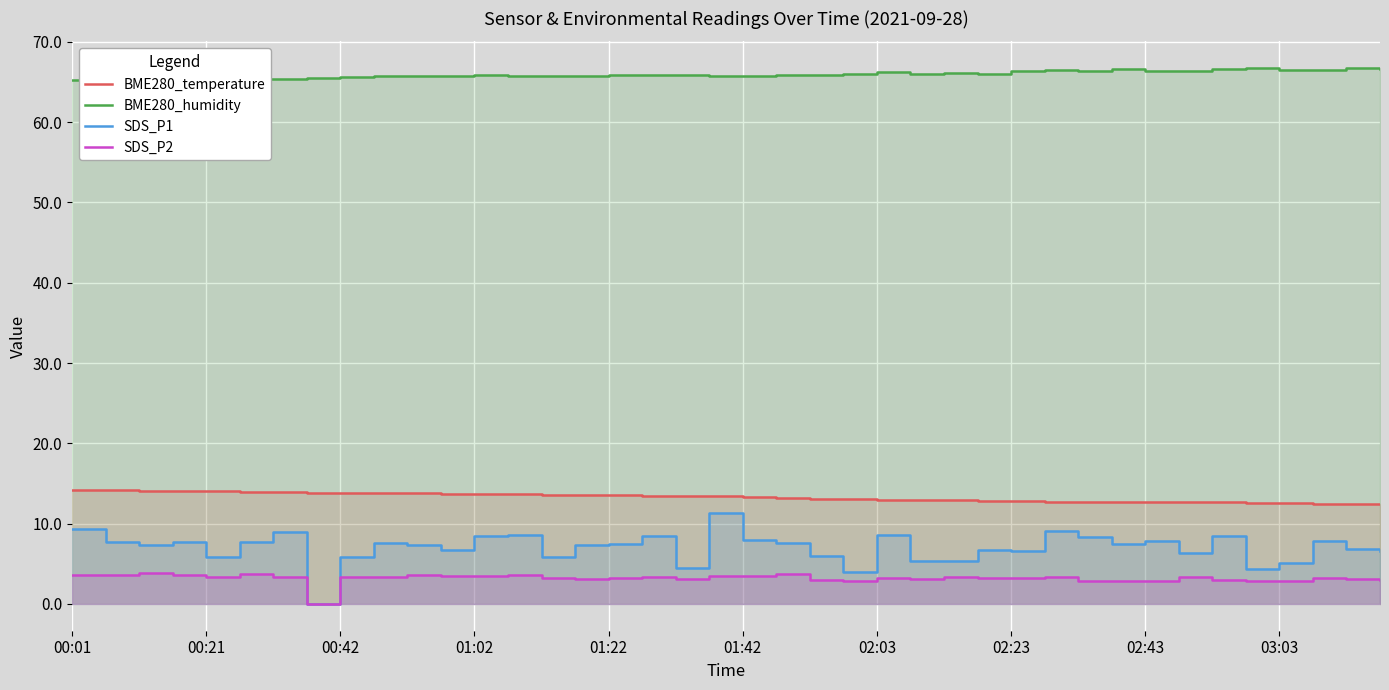

The BME280_humidity series shows 115.3 at 10. True or false?

False